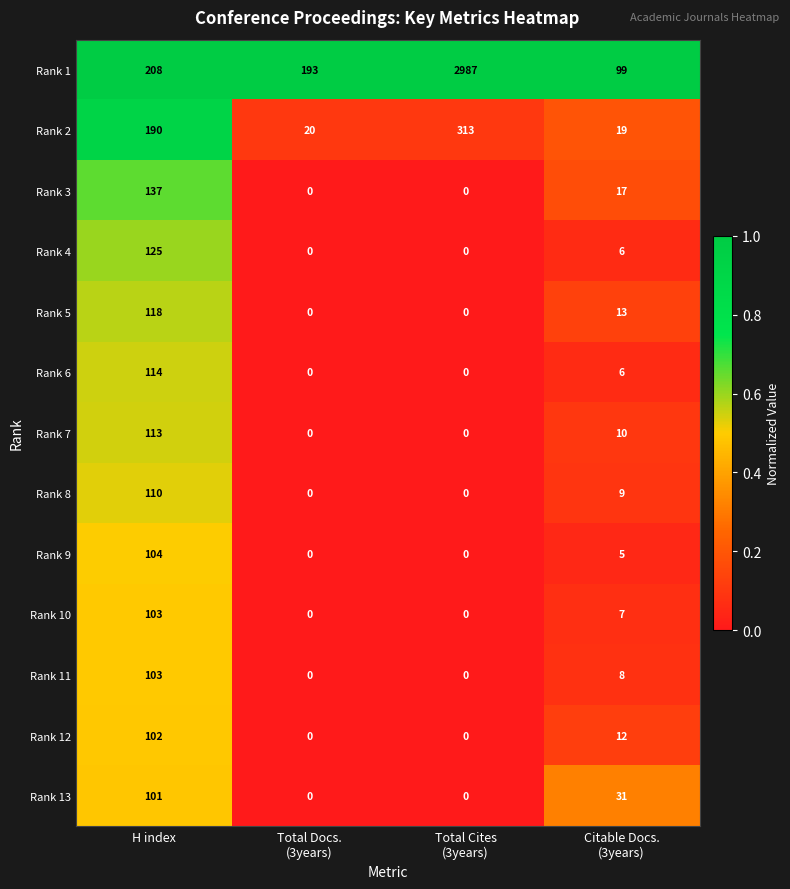

Which series has the largest total across all categories?

Rank 1